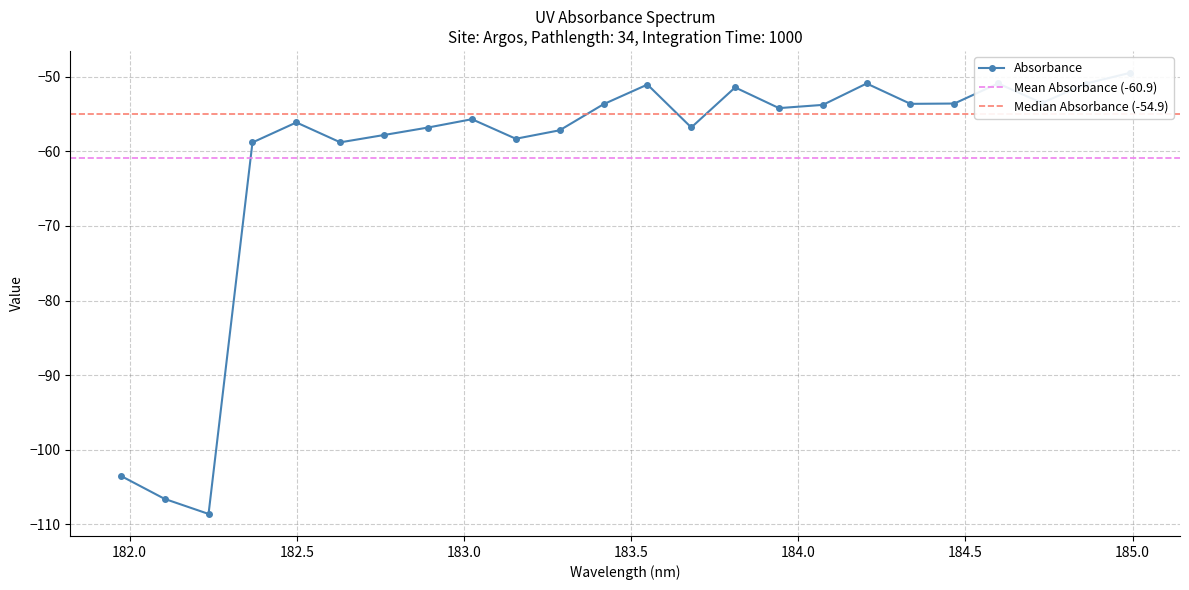

Reading left to right, list all the values displayed in this chart.

181.9732053322=-103.5	182.1045947288=-106.6	182.2359681898=-108.6	182.3673257152=-58.8	182.498667305=-56.1	182.6299929592=-58.8	182.7613026778=-57.8	182.8925964608=-56.8	183.0238743082=-55.7	183.15513622=-58.3	183.2863821962=-57.2	183.4176122368=-53.7	183.5488263418=-51.0	183.6800245112=-56.8	183.811206745=-51.4	183.9423730432=-54.2	184.0735234058=-53.8	184.2046578328=-50.9	184.3357763242=-53.6	184.46687888=-53.6	184.5979655002=-50.9	184.7290361848=-53.5	184.8600909338=-50.9	184.9911297472=-49.5